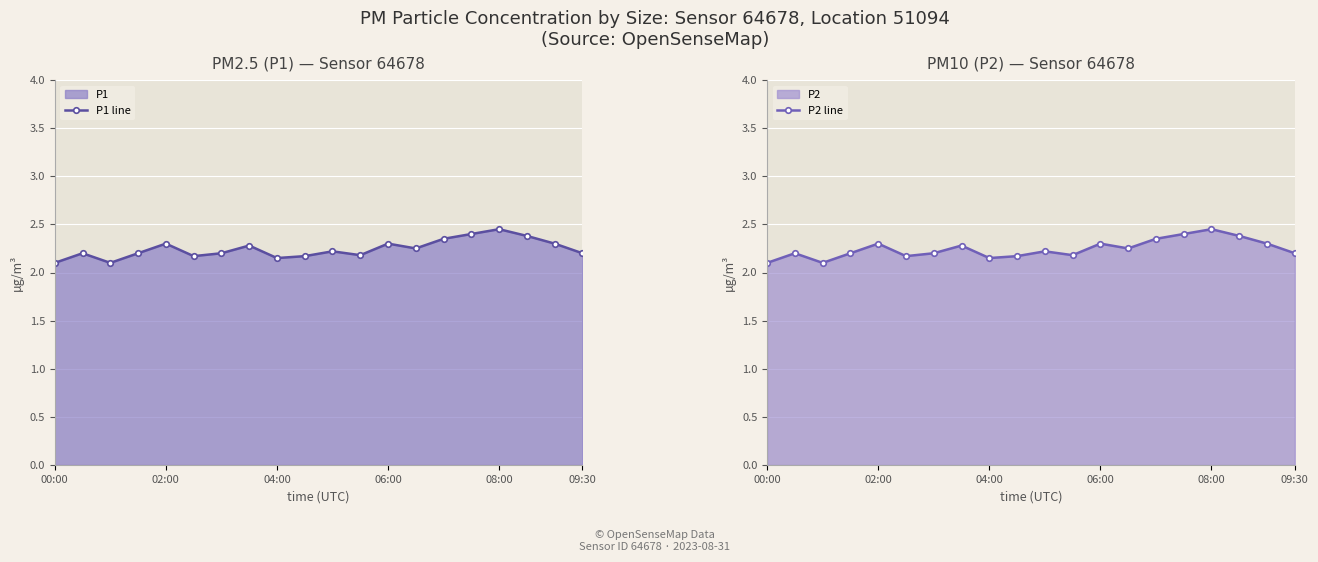

Which category has the lowest value in the P2 line series?

00:00